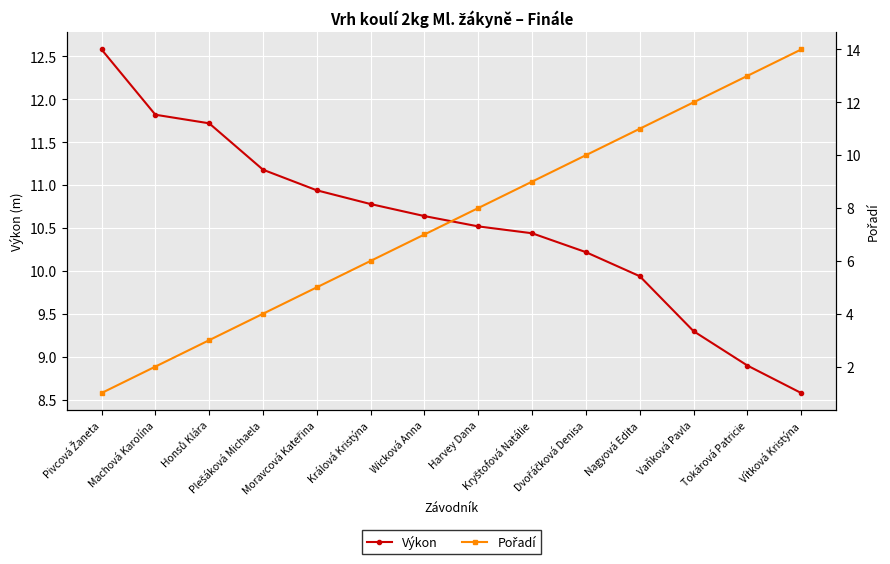

What is the label of the 4th point from the left?

Plešáková Michaela